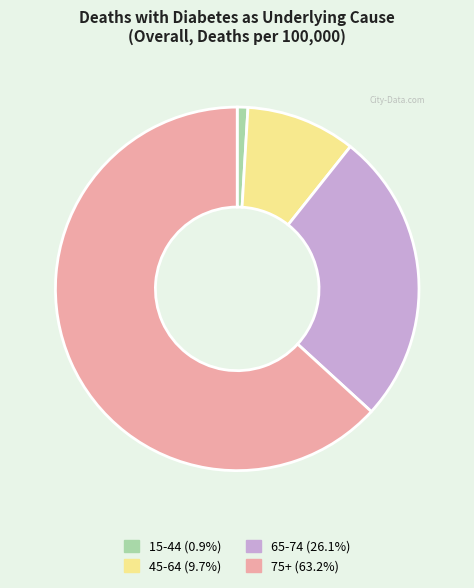

Do 75+ (63.2%) and 15-44 (0.9%) together represent more than half of the pie?

Yes